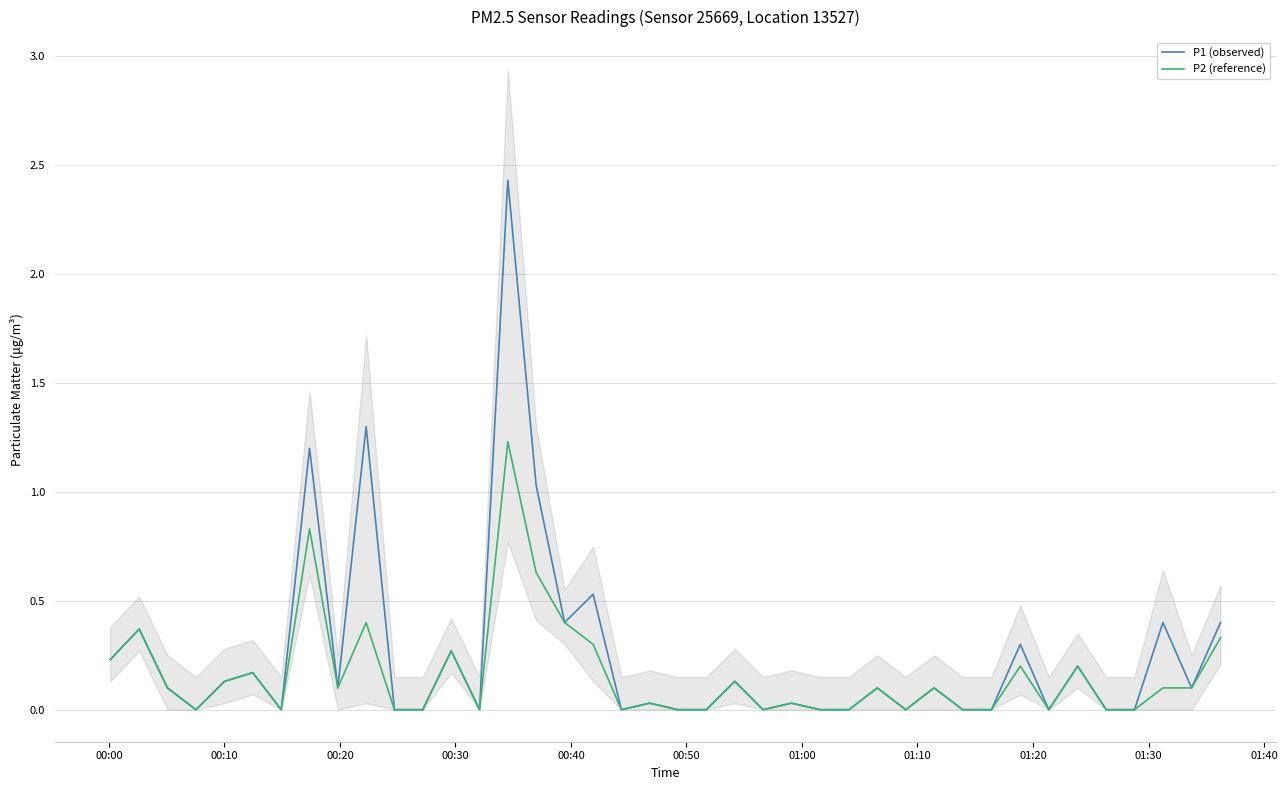

What is the maximum value for P1 (observed)?

2.4